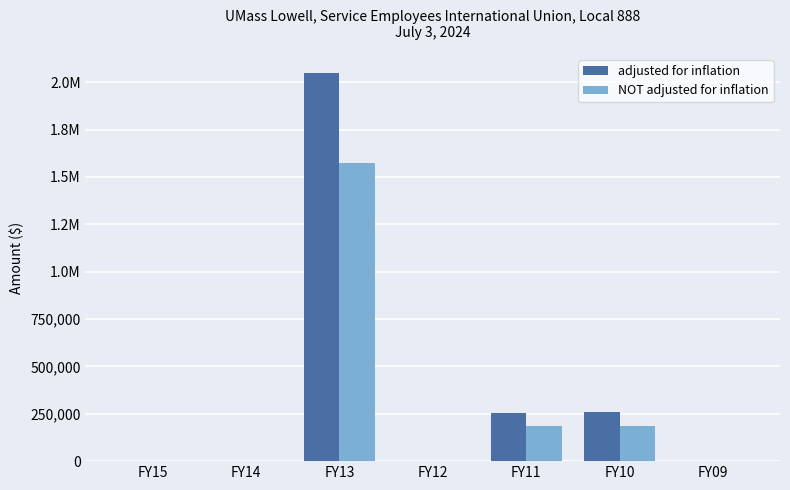

Is it true that adjusted for inflation equals 253813 at FY11?

True